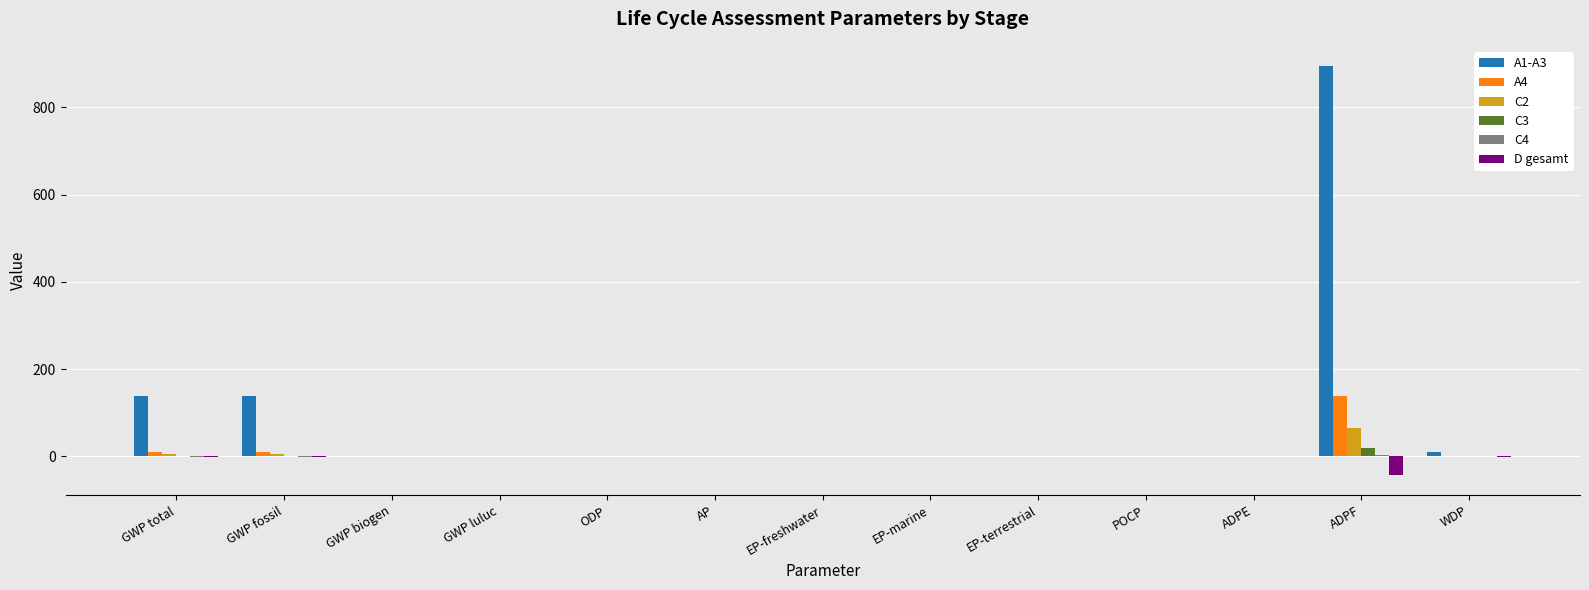

How many groups of bars are there?

13